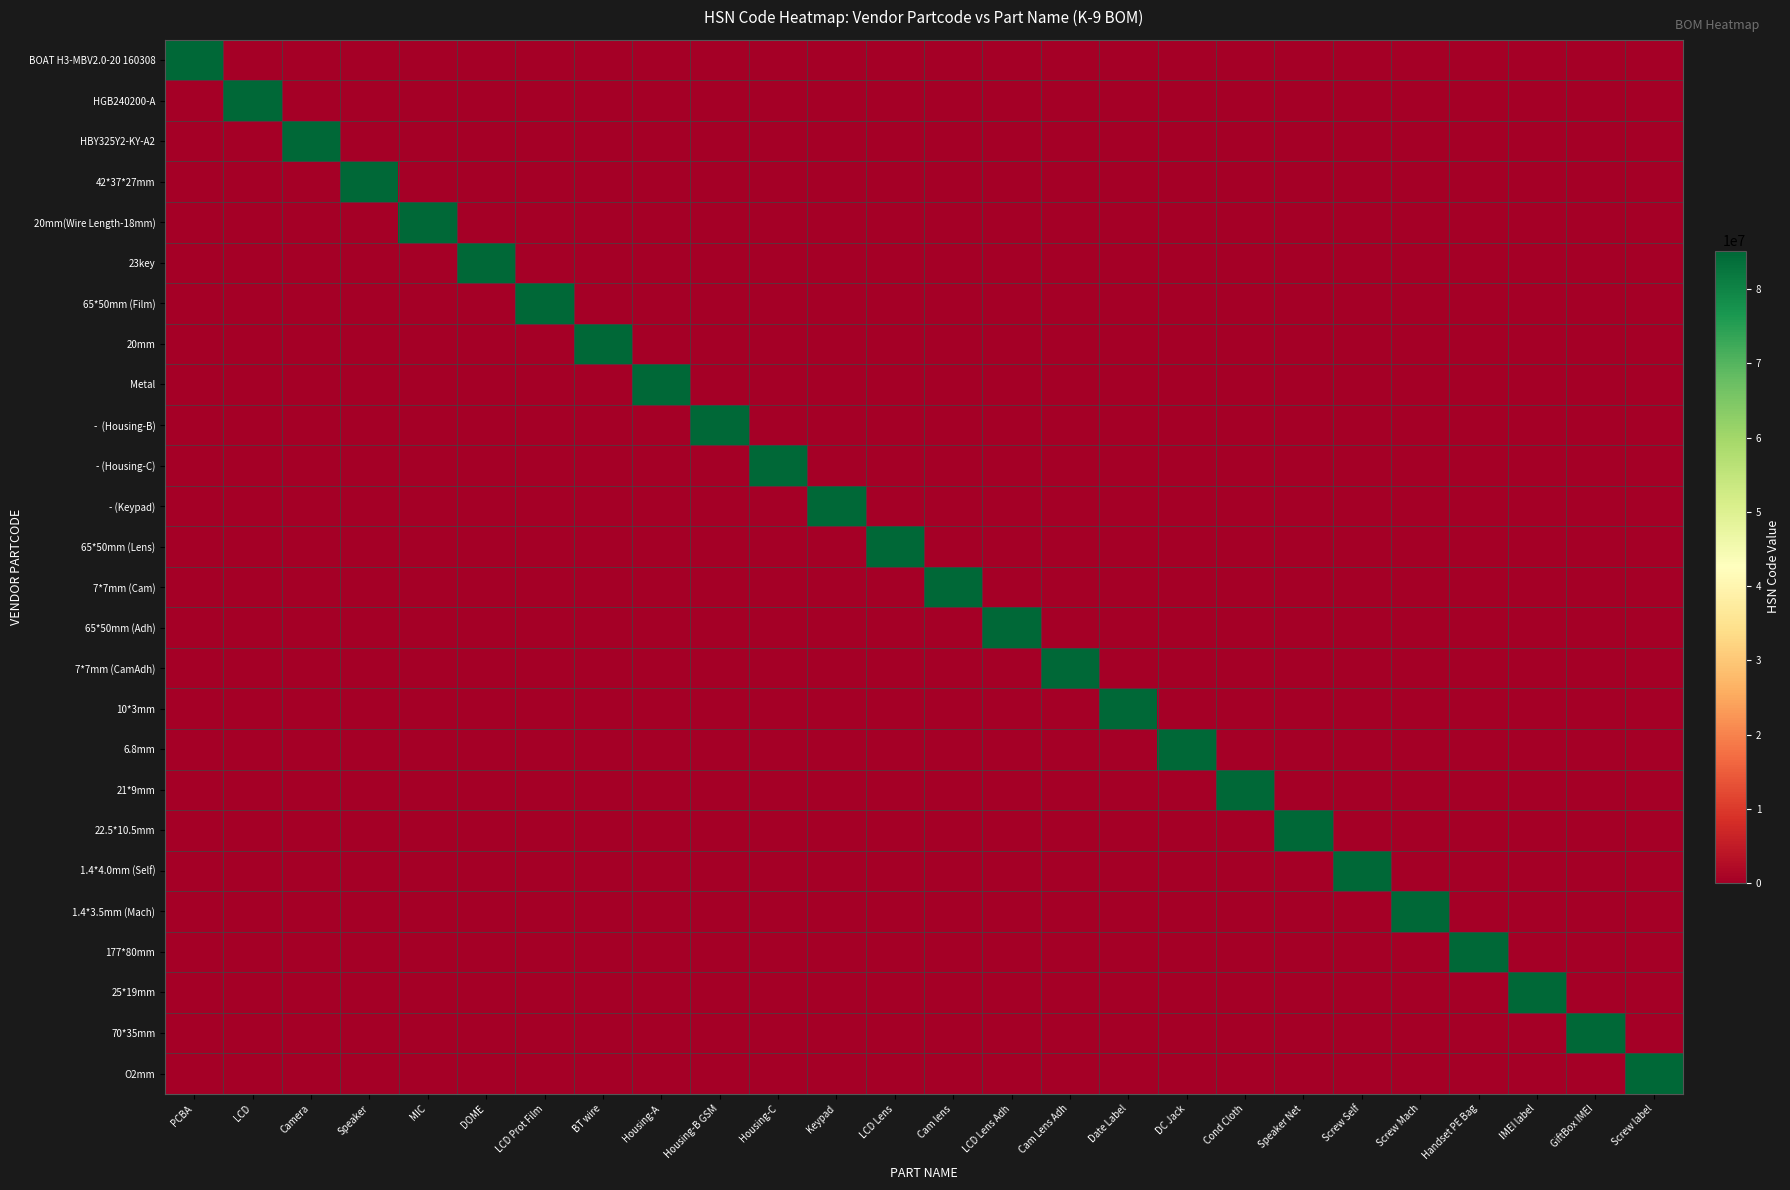

Which series has the largest range (max minus min)?

BOAT H3-MBV2.0-20 160308